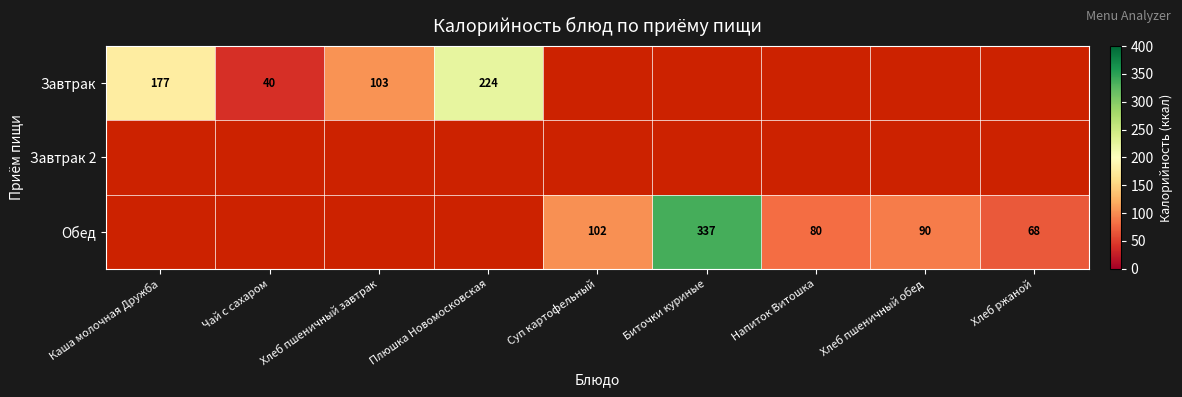

Which series has the largest total across all categories?

Обед